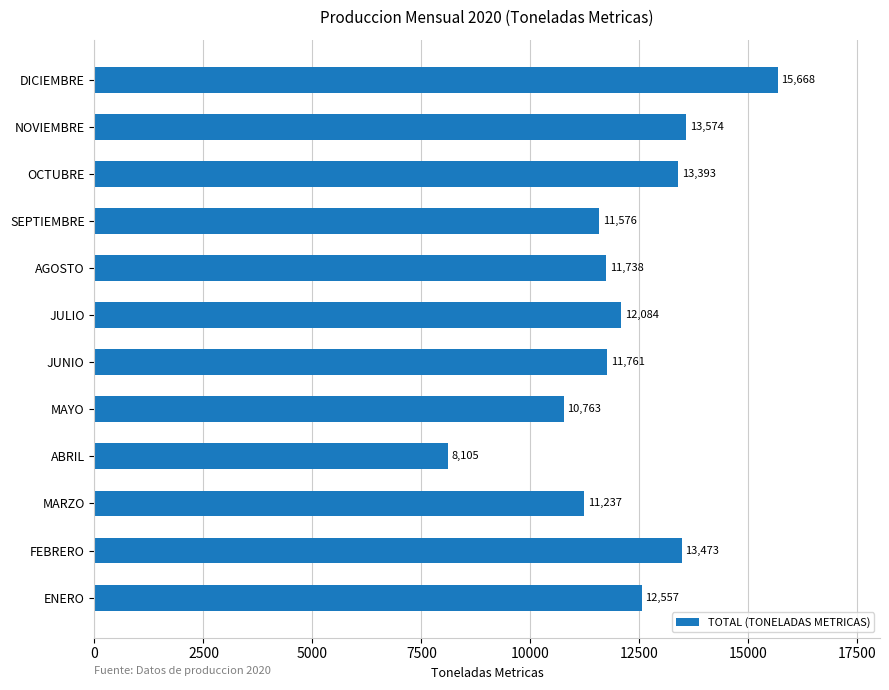

What is the approximate value at DICIEMBRE?

15668.0